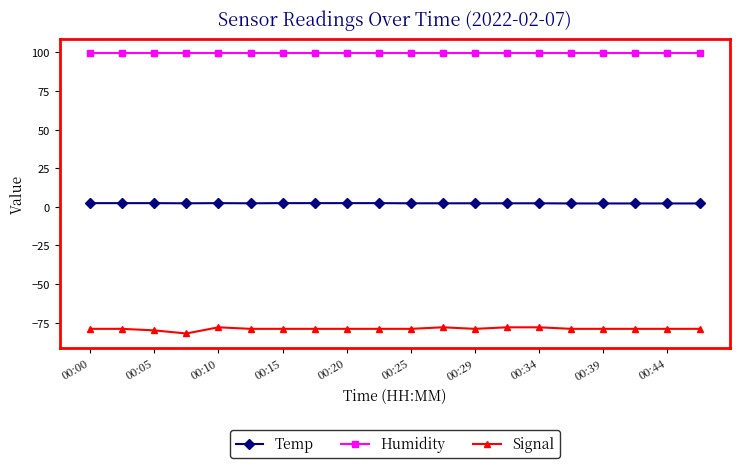

True or false: Signal and Humidity intersect in this chart.

False